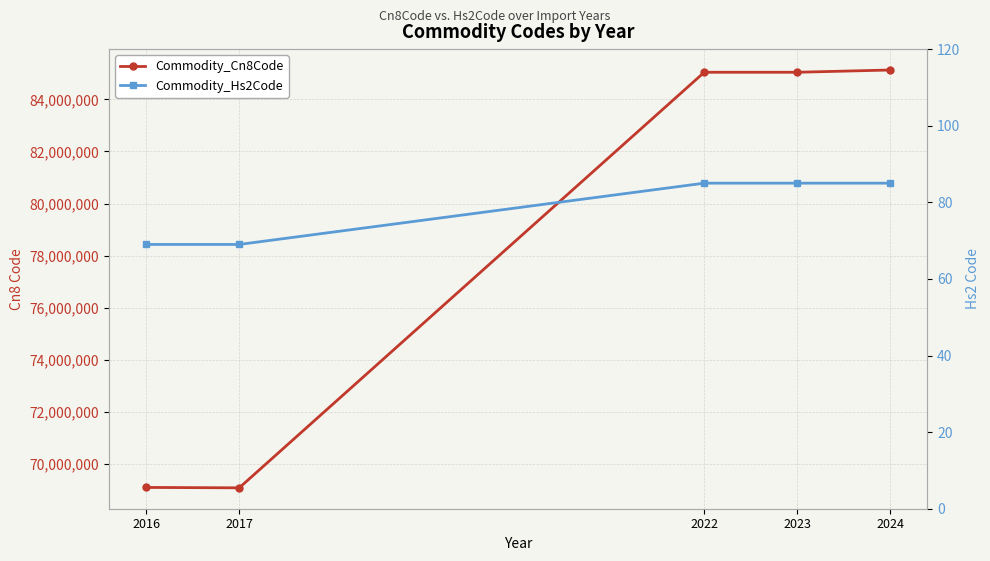

Reading left to right, list all the values displayed in this chart.

Commodity_Cn8Code: 2016=69089099	2017=69074000	2022=85044090	2023=85044095	2024=85131000
Commodity_Hs2Code: 2016=69	2017=69	2022=85	2023=85	2024=85